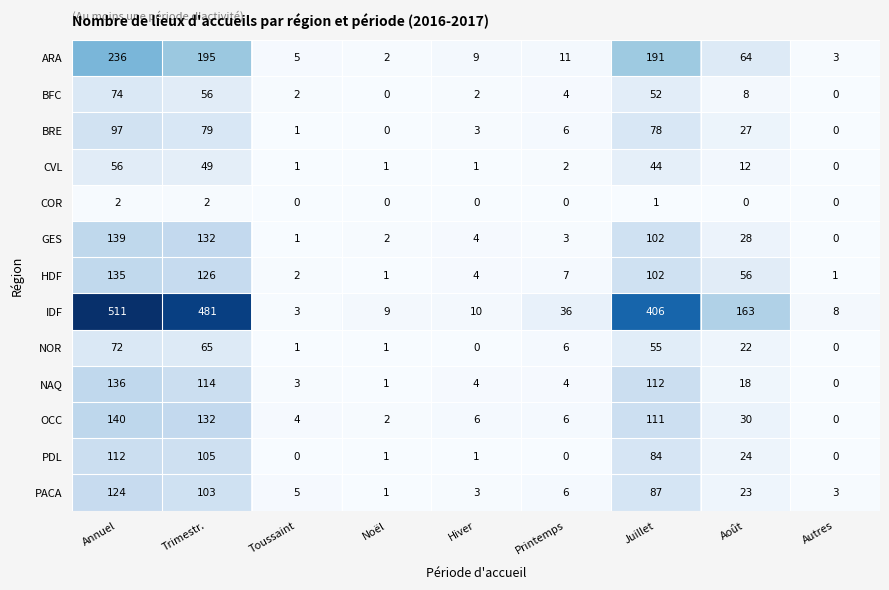

True or false: GES has a value of 37 at Trimestr..

False